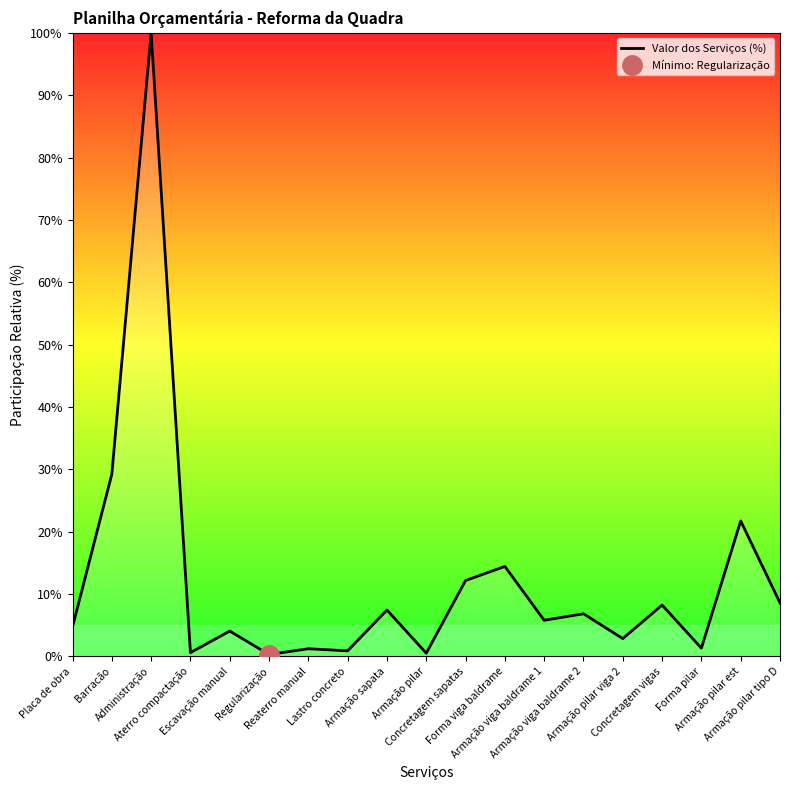

What is the minimum value shown in the chart?

0.3